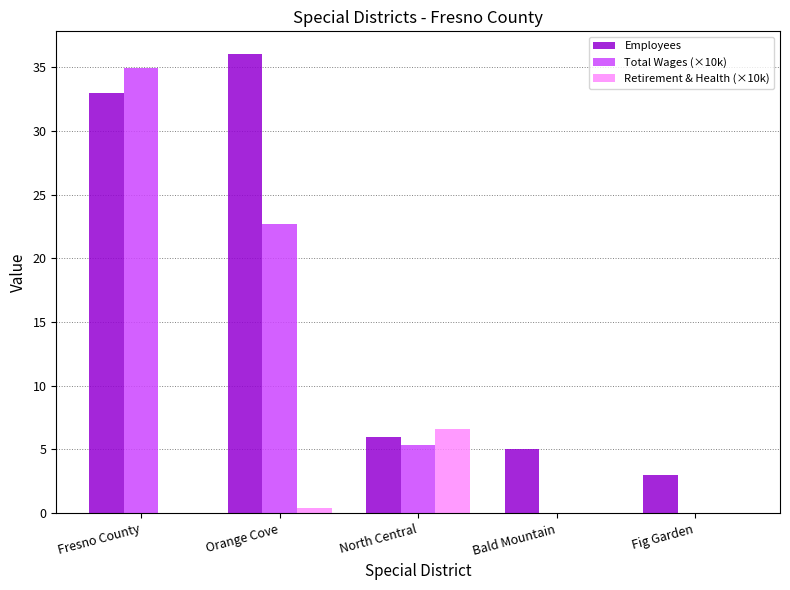

The value of Total Wages (×10k) at North Central is 1.9. True or false?

False